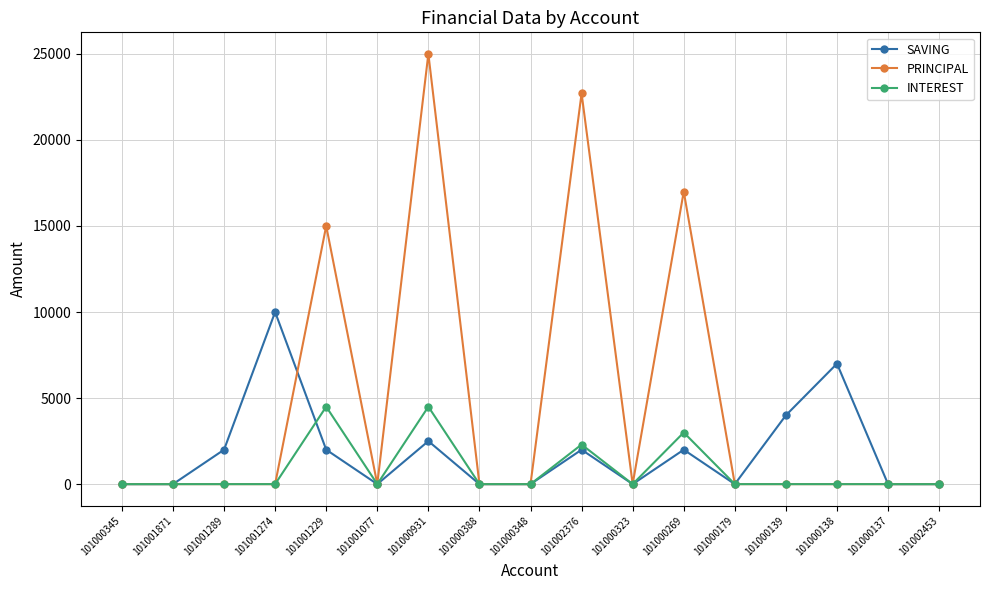

What position from the right is 101000931?

11